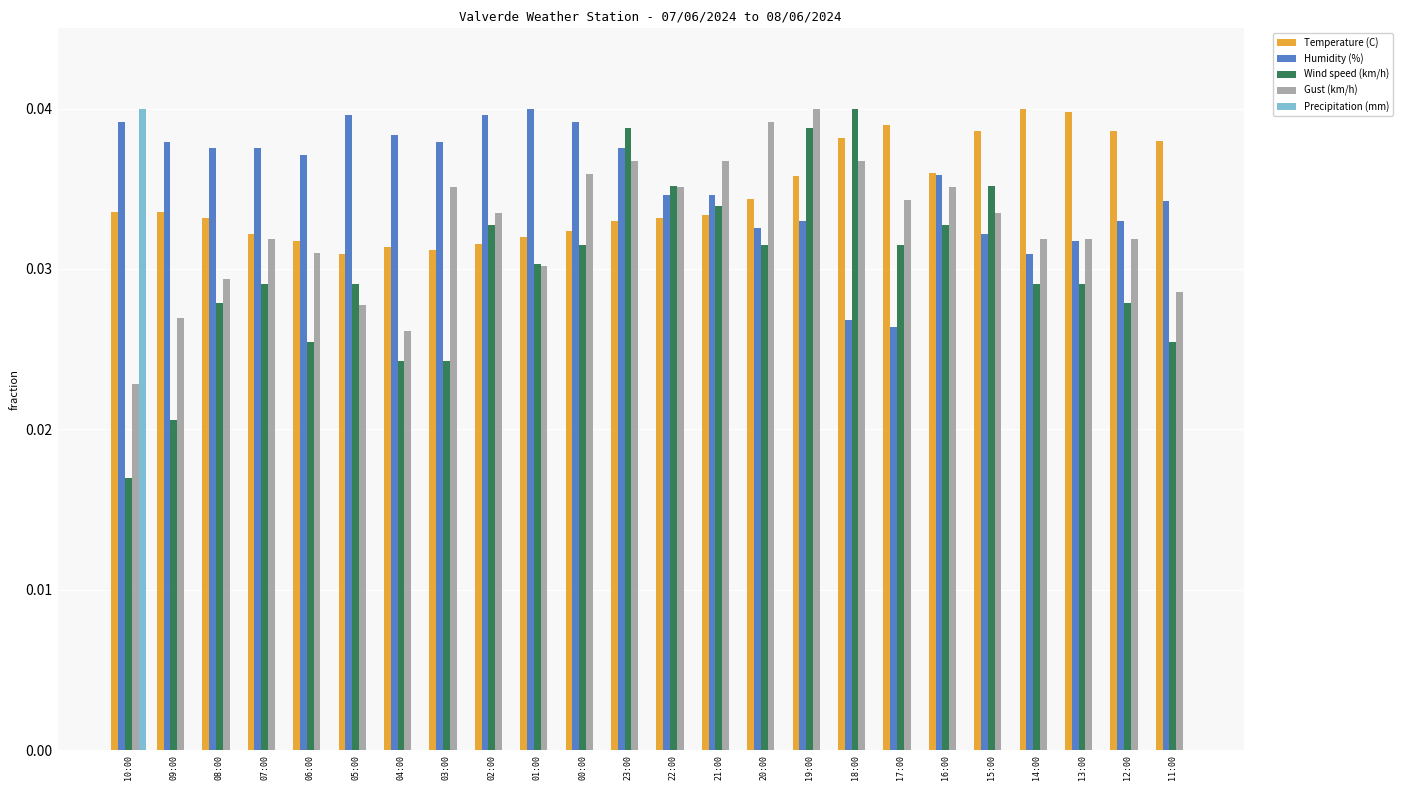

True or false: Humidity (%) has a value of 0.1 at 02:00.

False